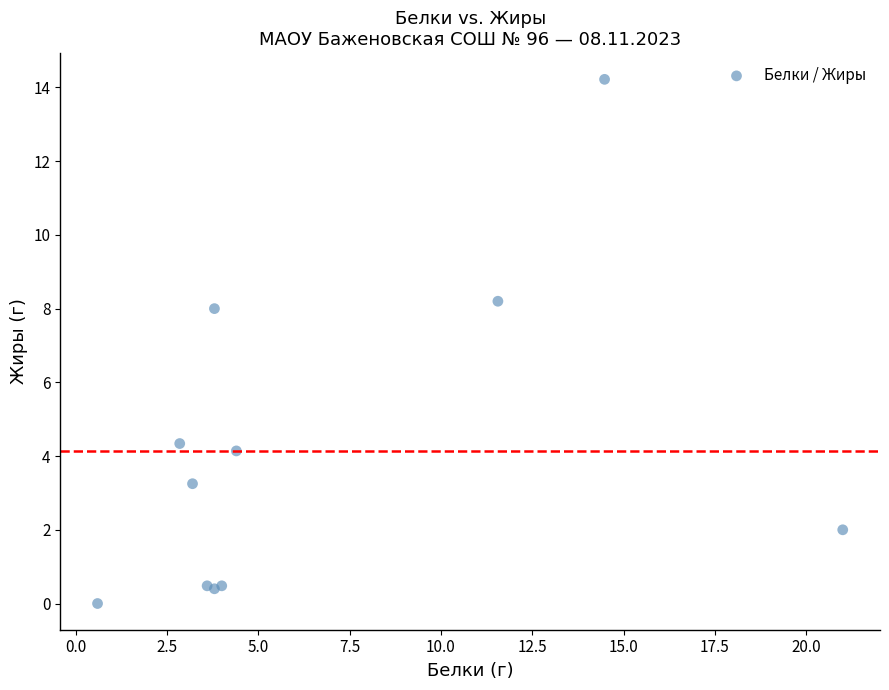

What Y value in the scatter plot is closest to 7?

8.0